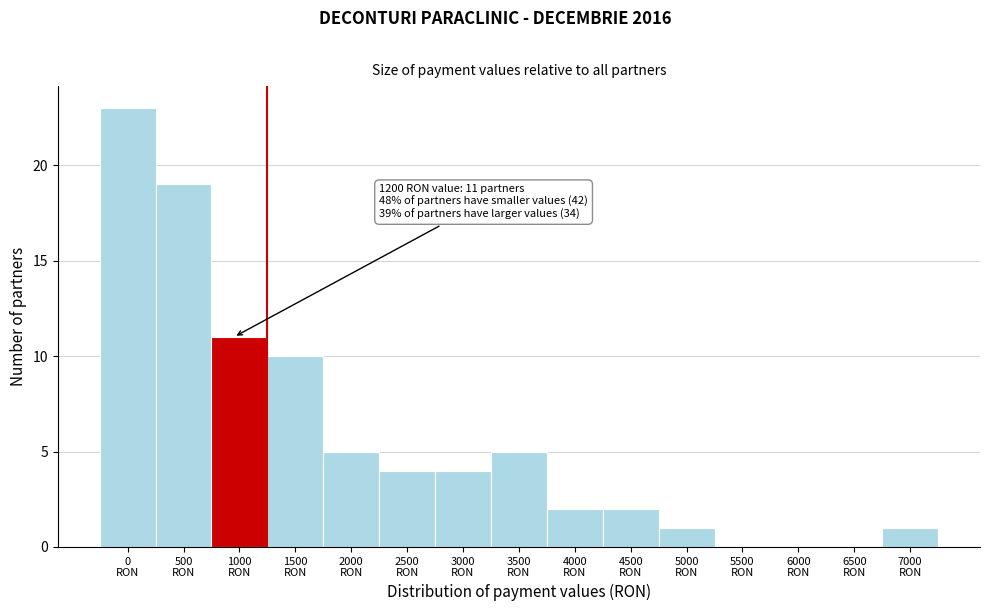

What is the sum of all values?

87